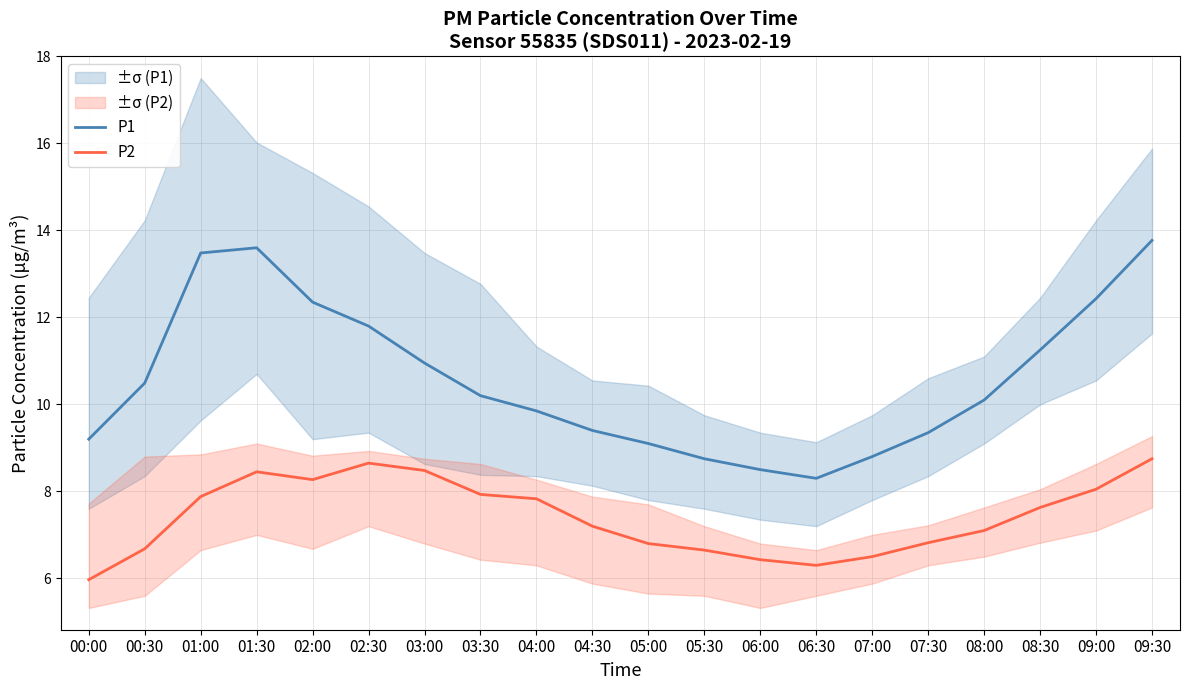

What is the maximum value shown in the chart?

13.8